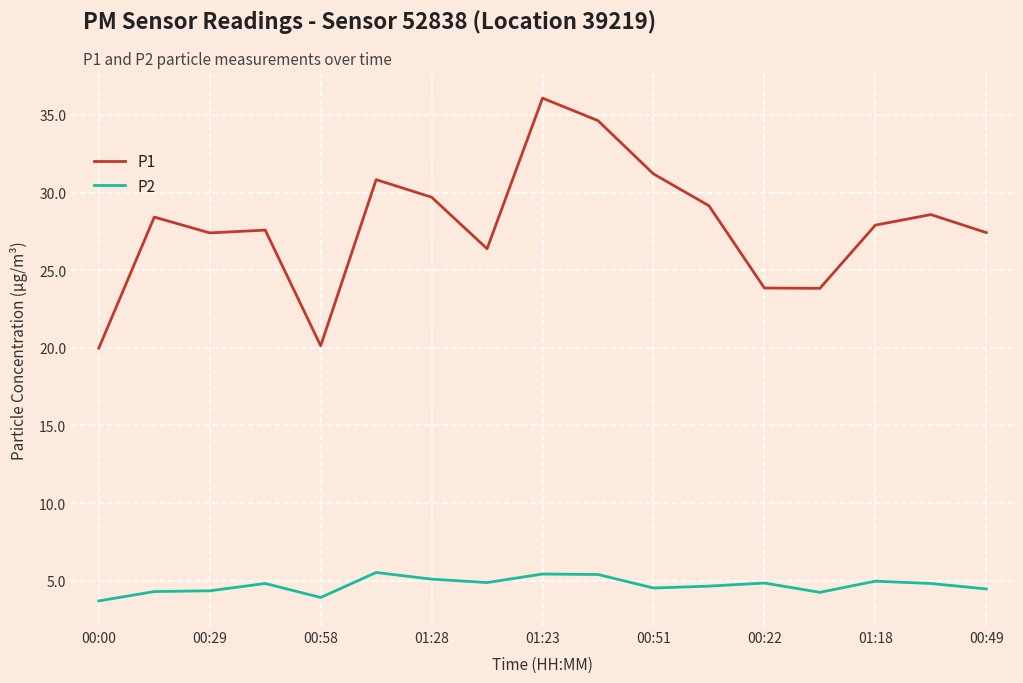

What is the difference between the maximum and minimum values in the P1 series?

16.1